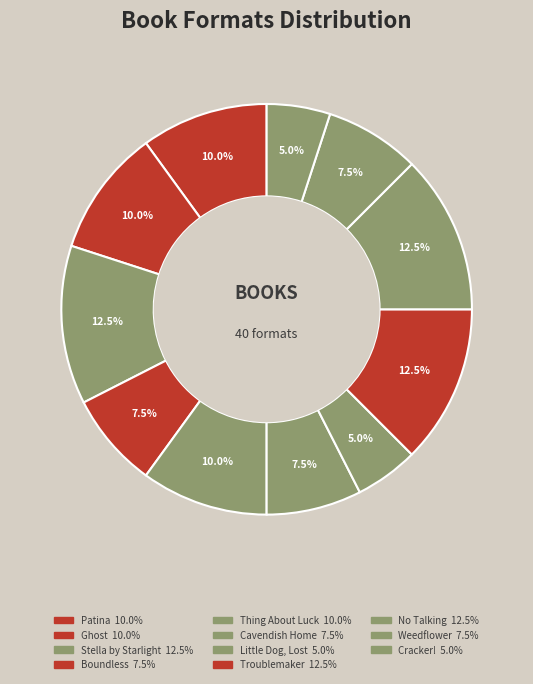

Which has a higher value, Stella by Starlight or Cracker!?

Stella by Starlight